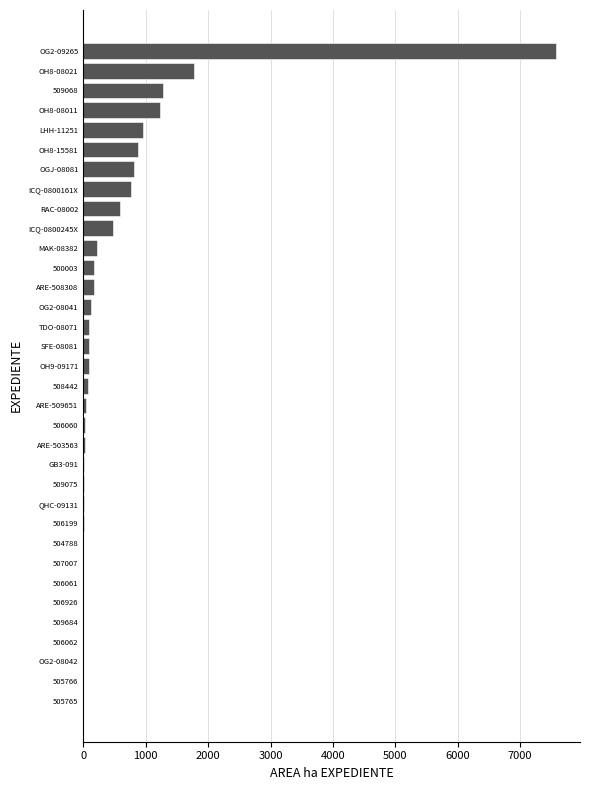

Are the bars grouped side by side (vs. stacked)?

No